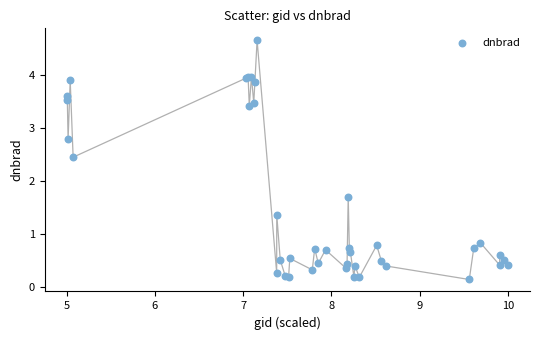

What Y value in the scatter plot is closest to 2?

1.7